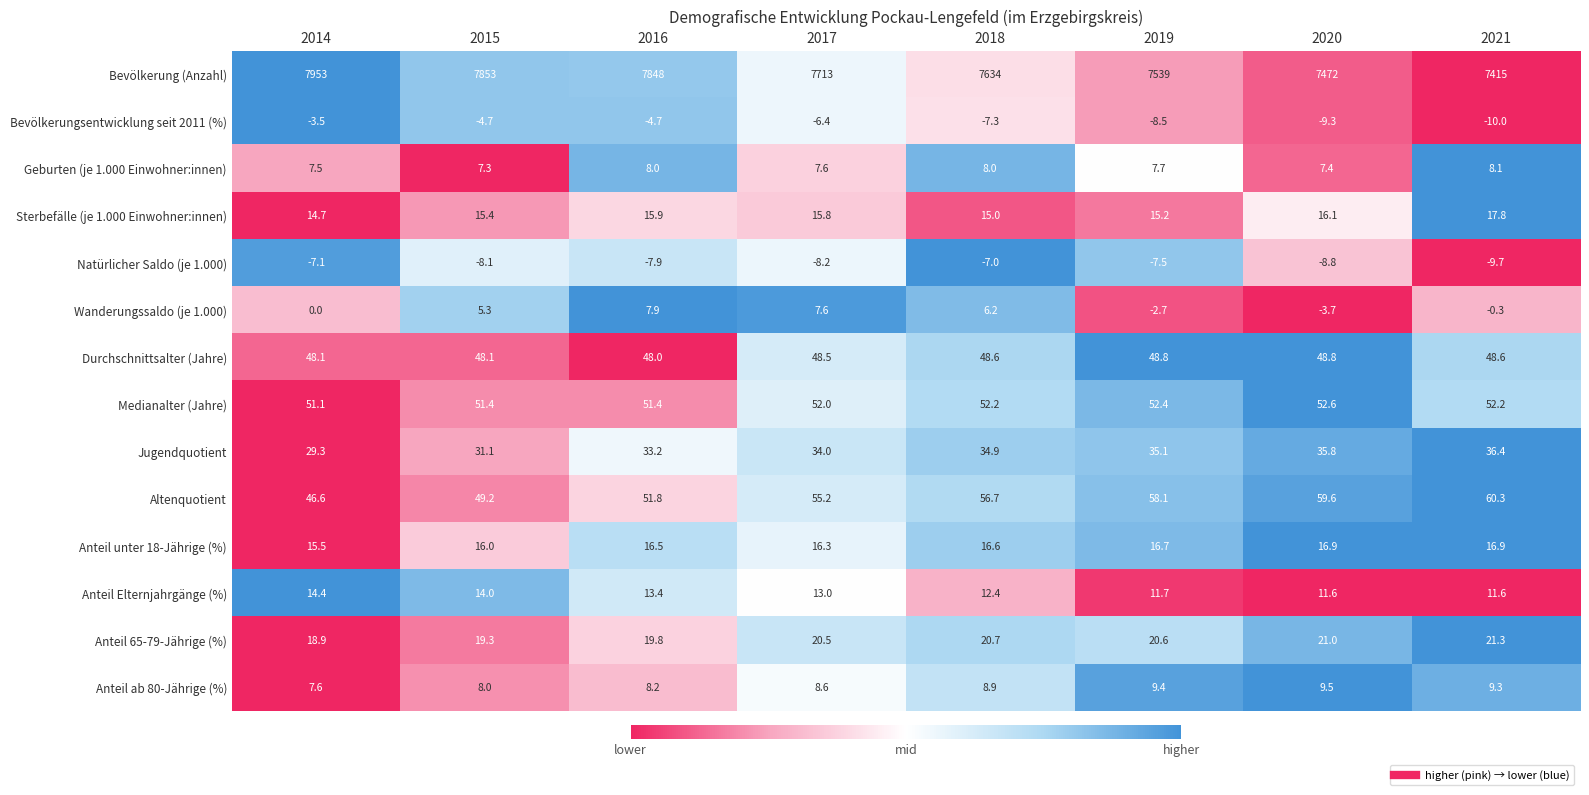

What is the difference between the highest and lowest values at 2014?

7960.1